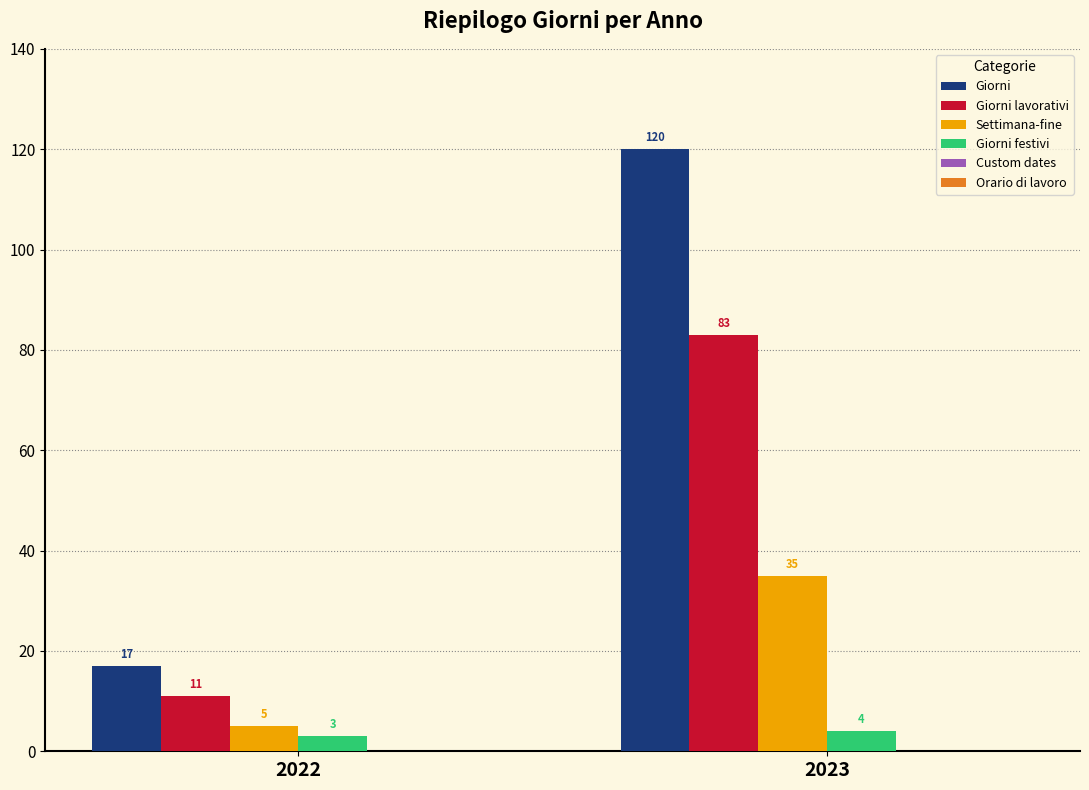

Is it true that Giorni equals 17 at 2022?

True